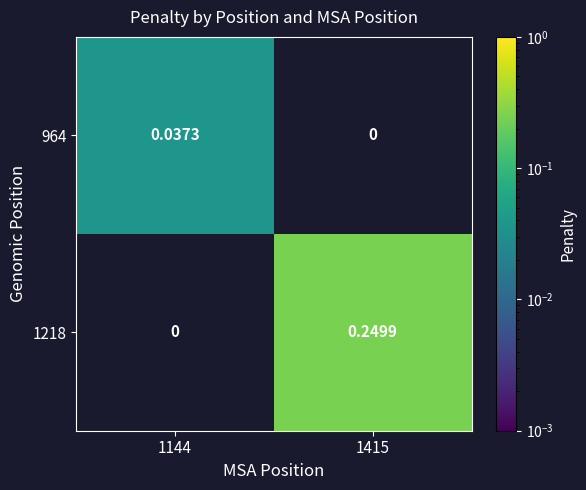

Is the value of 1218 at 1415 greater than the value of 964 at 1144?

Yes